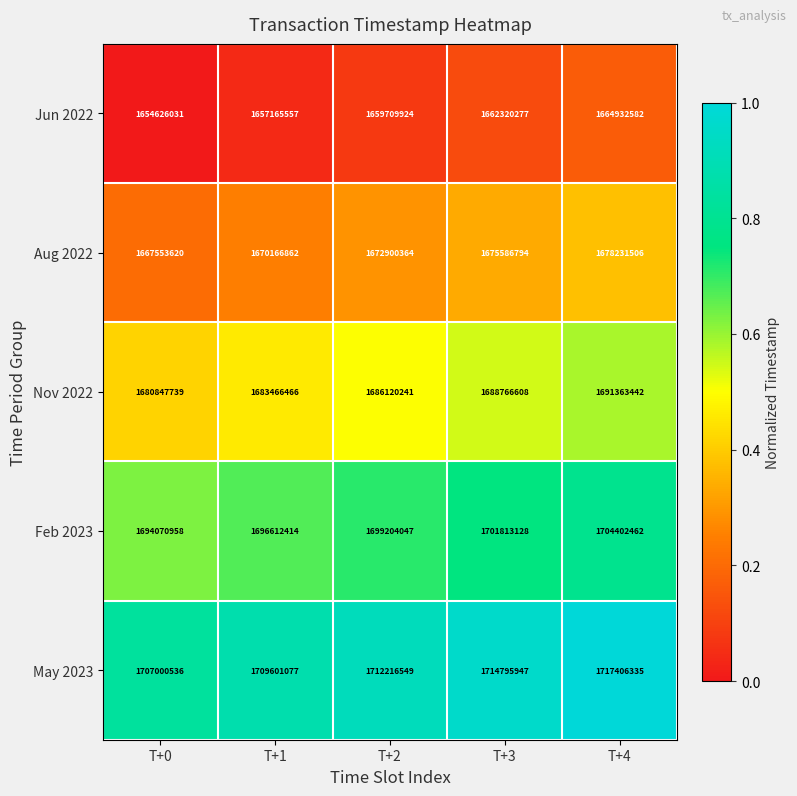

How many series are shown in this chart?

5